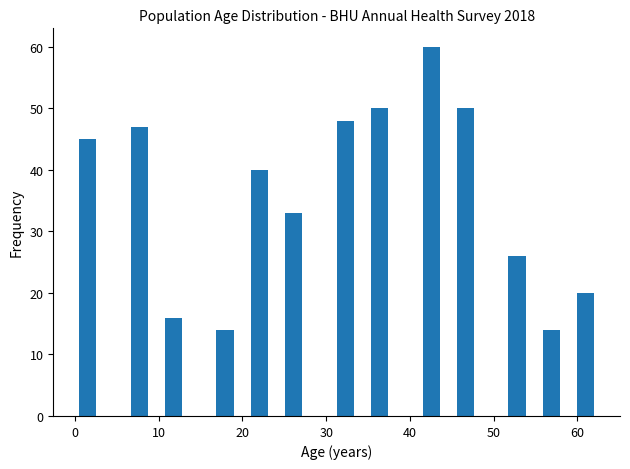

Read against the x-axis, roughly where is the centre of the tallest bar?

43